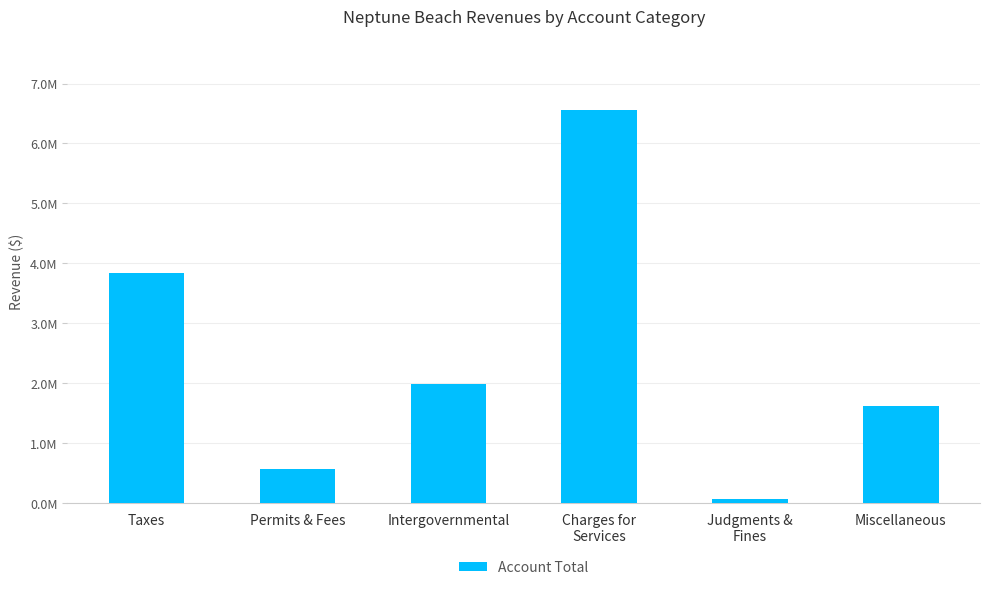

What is the sum of all values?

14673698